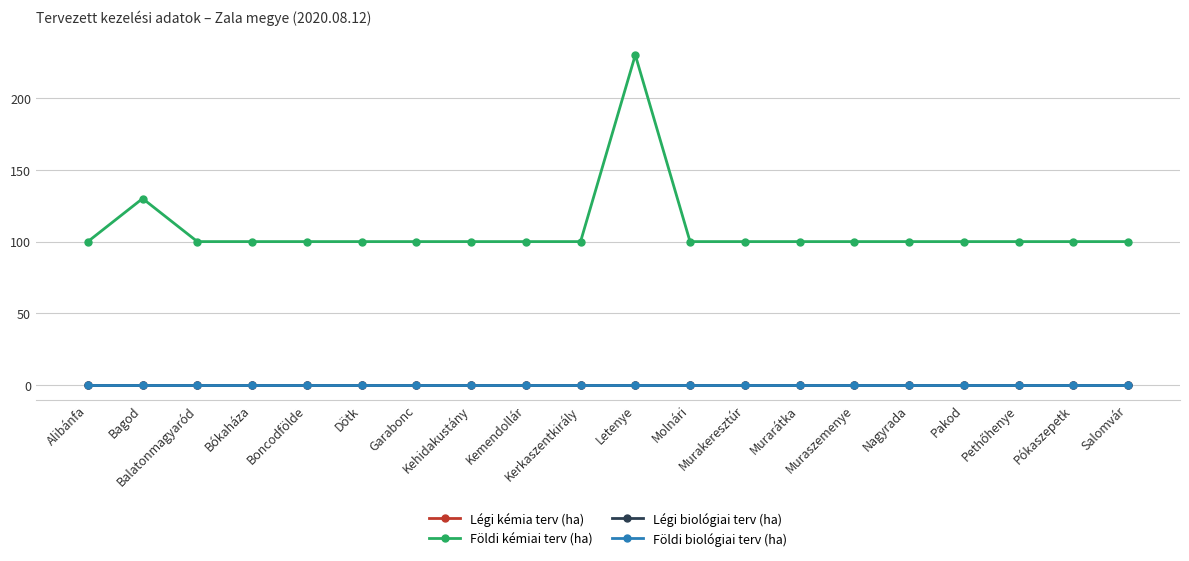

What position from the left is Balatonmagyaród?

3